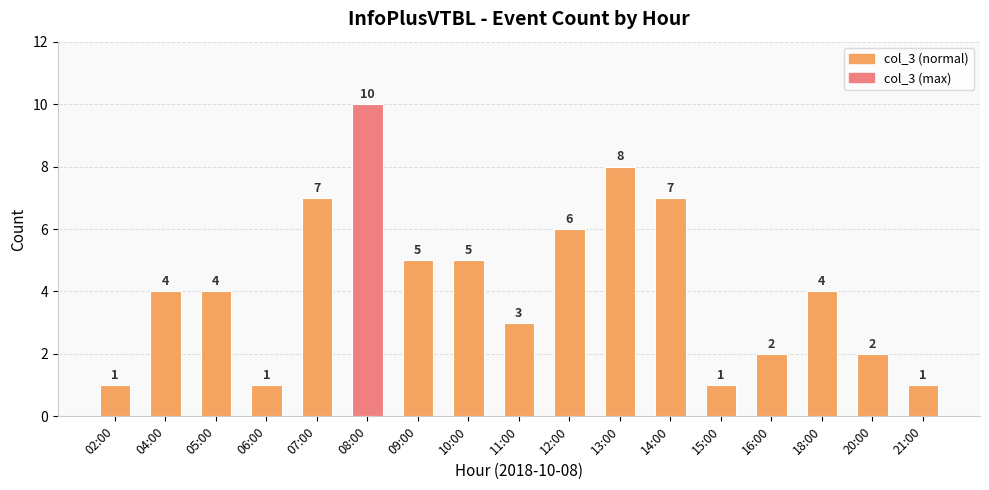

Reading right to left, what are all the values shown in this chart?

1	2	4	2	1	7	8	6	3	5	5	10	7	1	4	4	1